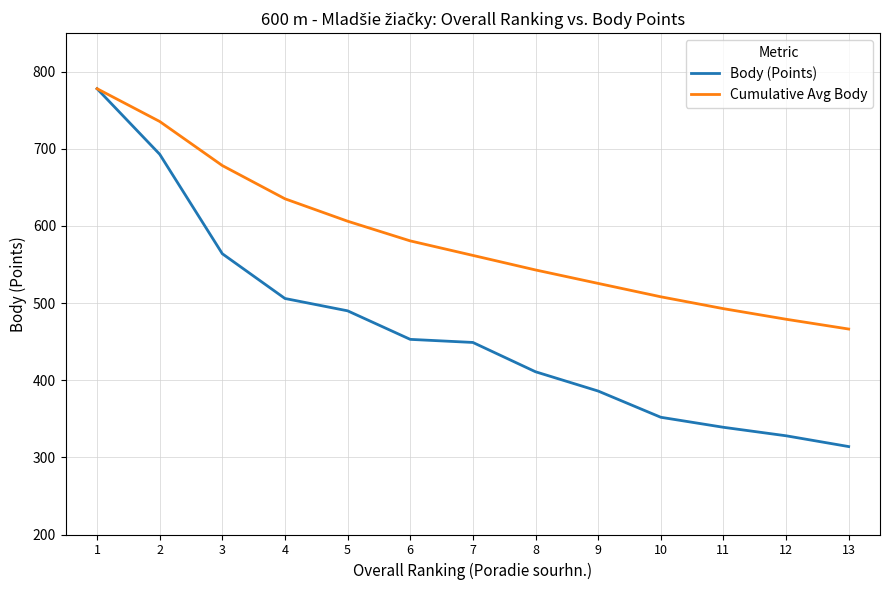

The Body (Points) series shows 314.0 at 13. True or false?

True